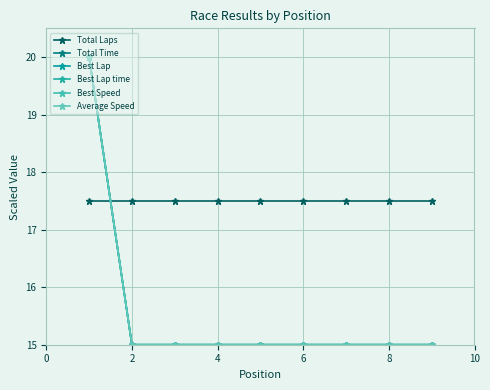

What is the value of the Total Laps point at the 8th from the left?

17.5